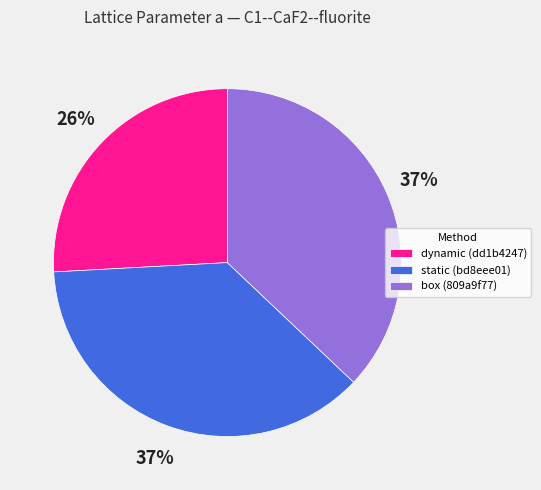

Is dynamic (dd1b4247) the majority of the pie?

No